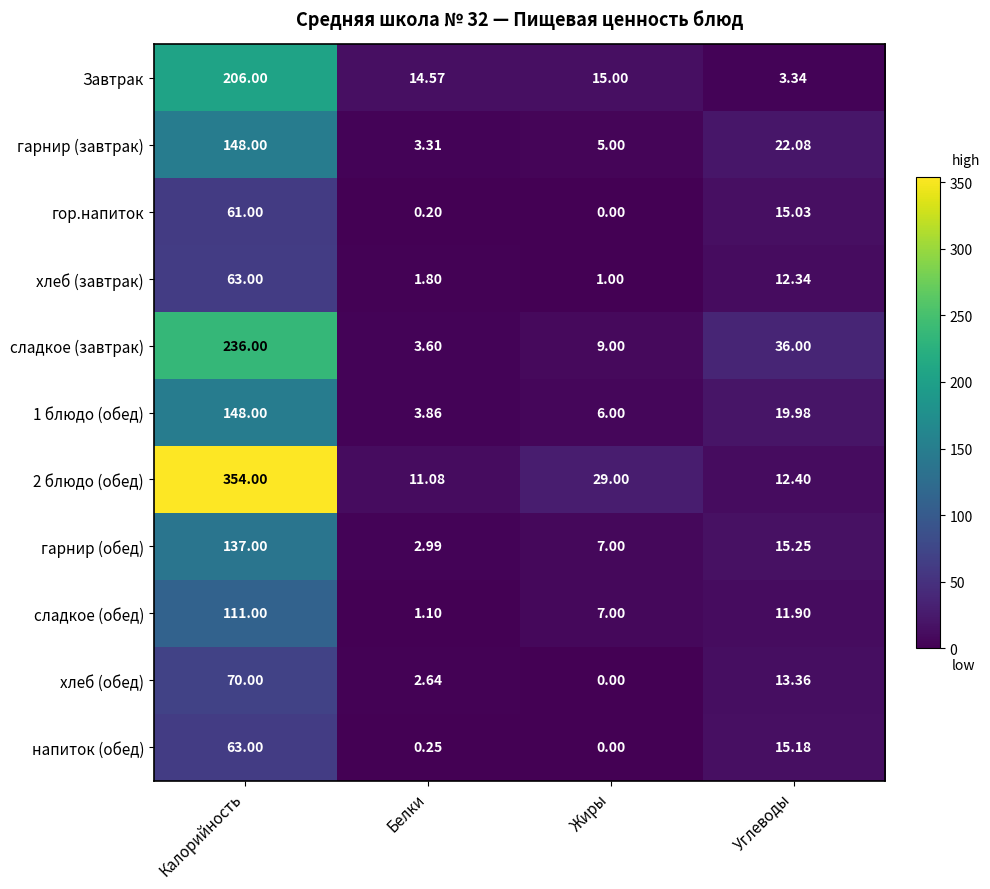

What is the total value across all series at Жиры?

79.0